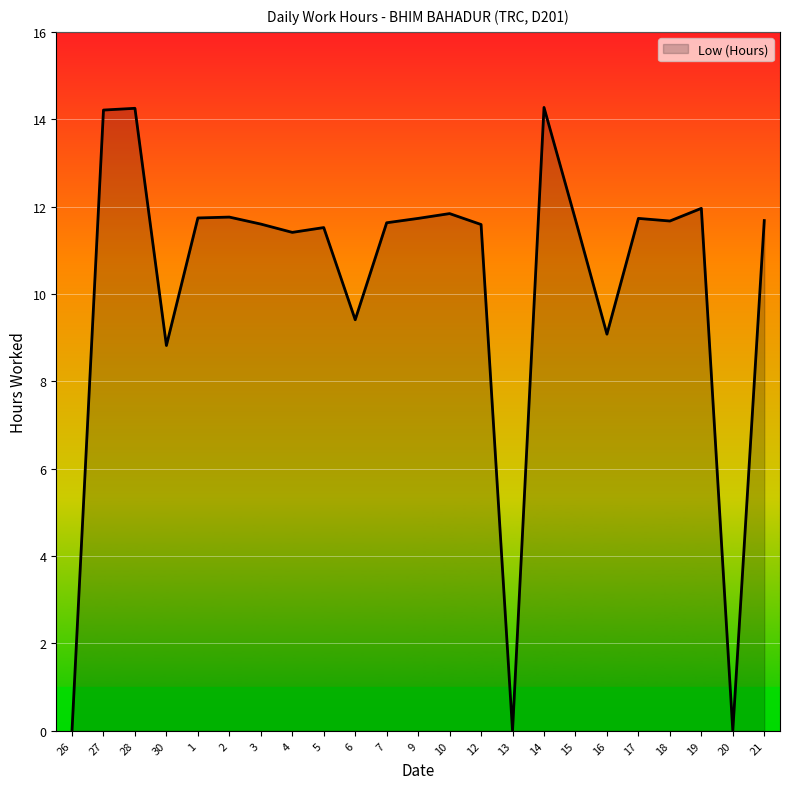

The value at 19 is 12.0. True or false?

True